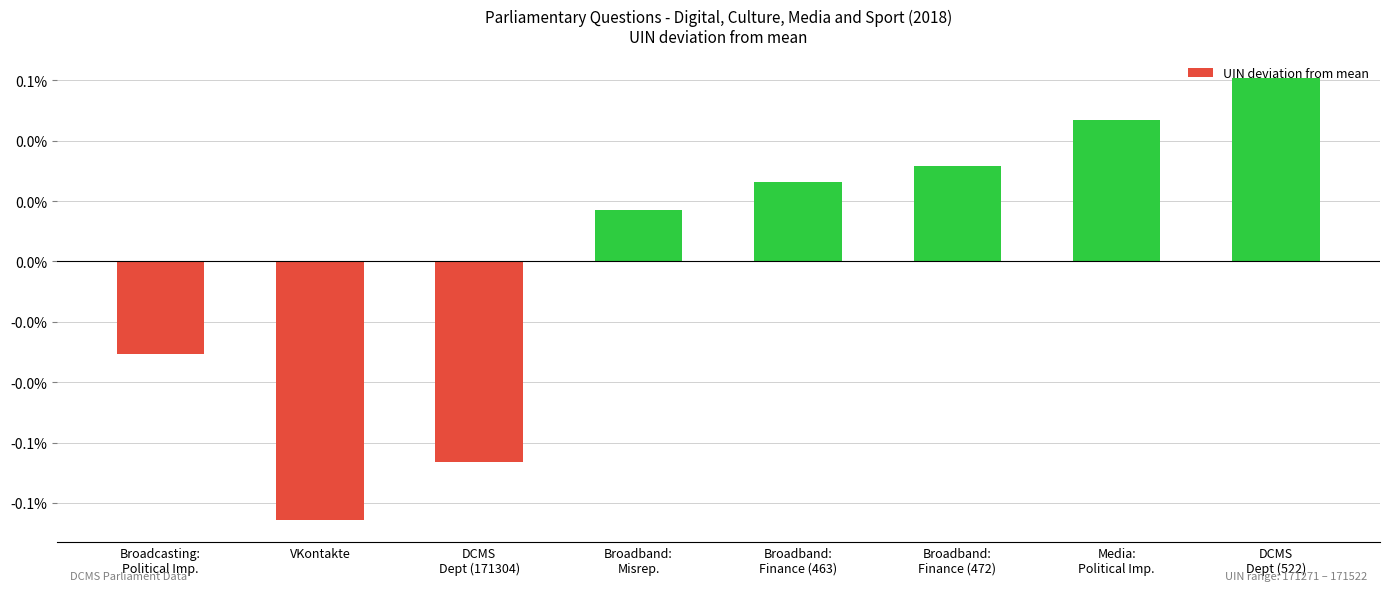

Rank the categories by value from highest to lowest.

DCMS
Dept (522), Media:
Political Imp., Broadband:
Finance (472), Broadband:
Finance (463), Broadband:
Misrep., Broadcasting:
Political Imp., DCMS
Dept (171304), VKontakte